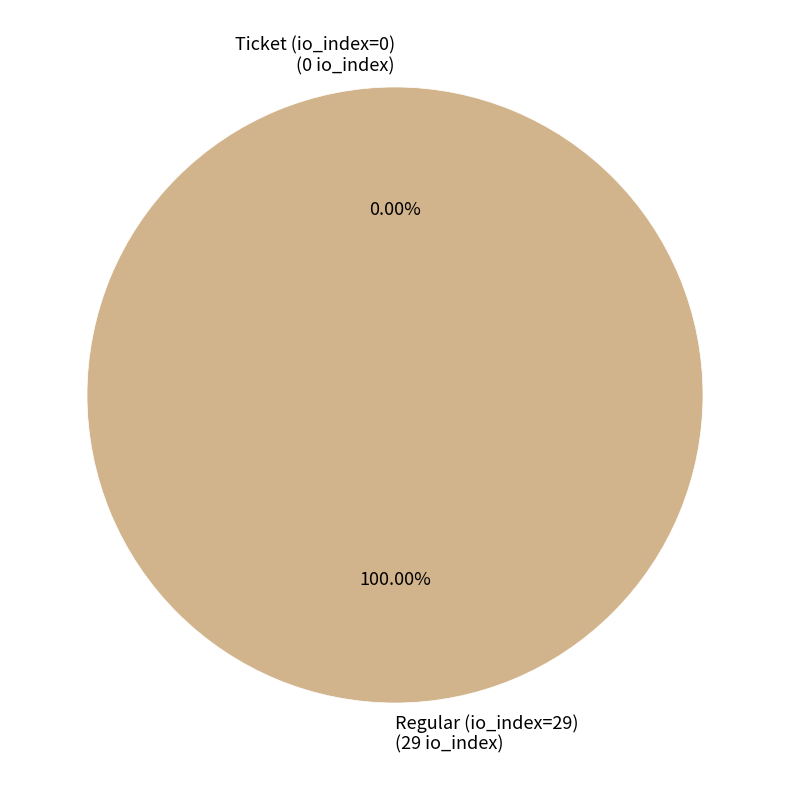

Does Ticket (io_index=0) account for over 50% of the chart?

No